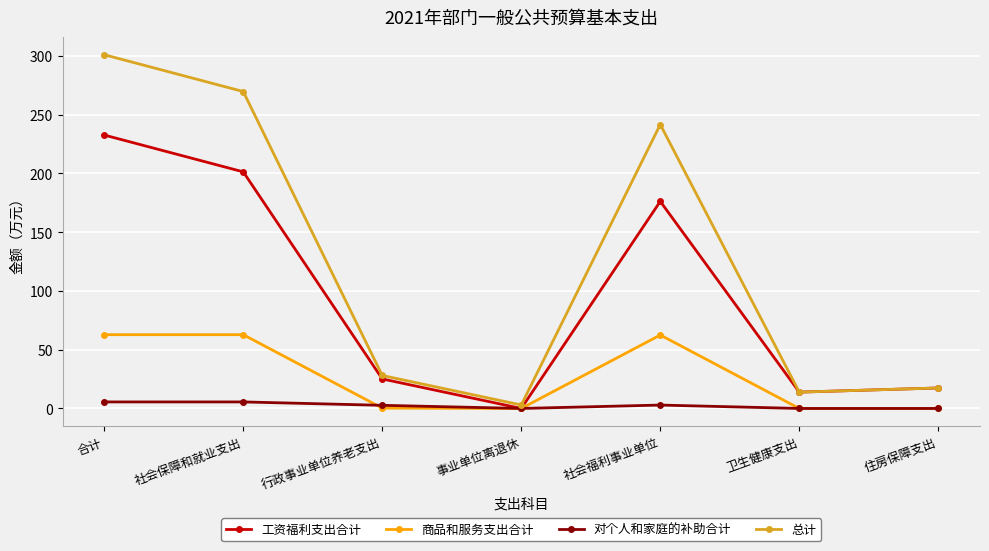

At which label is 工资福利支出合计 closest to 116?

社会福利事业单位